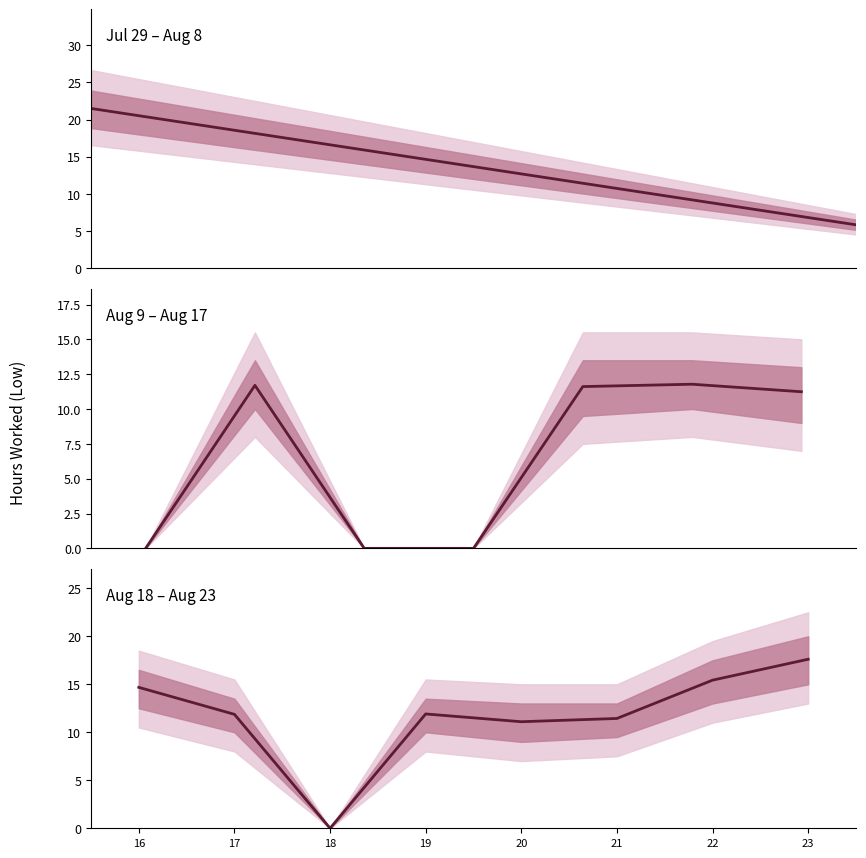

Reading left to right, transcribe all the data shown in this chart.

16=14.7	17=11.9	18=0.0	19=11.9	20=11.1	21=11.4	22=15.4	23=17.6